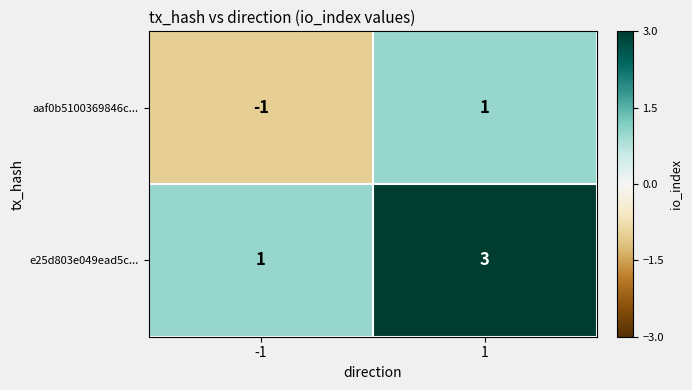

The value of aaf0b5100369846c... at 1 is 1. True or false?

True